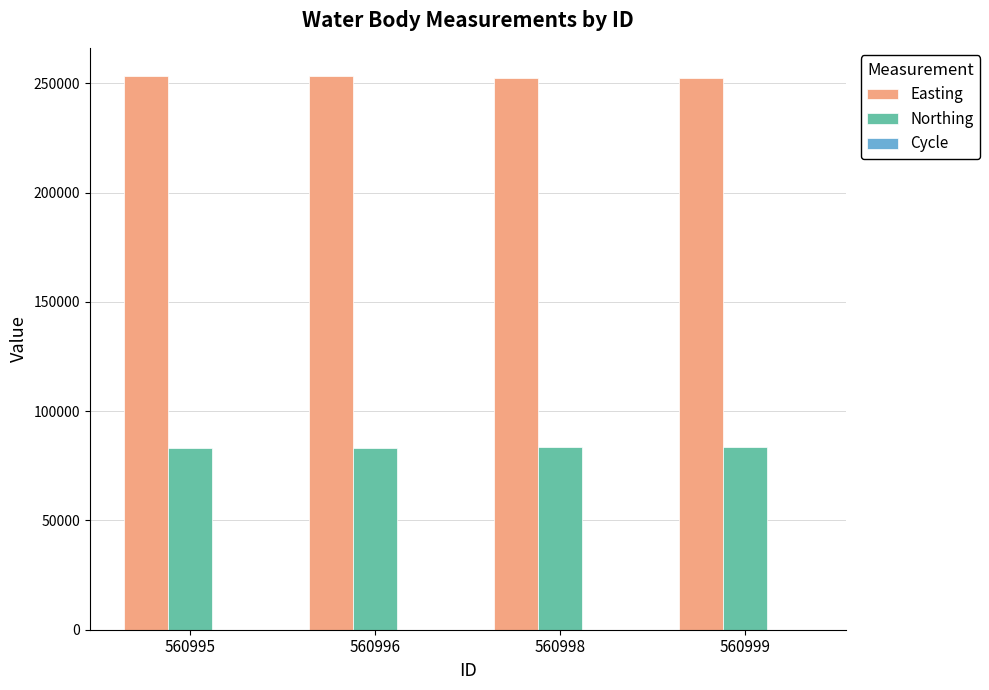

What is the highest value of the Northing series?

83396